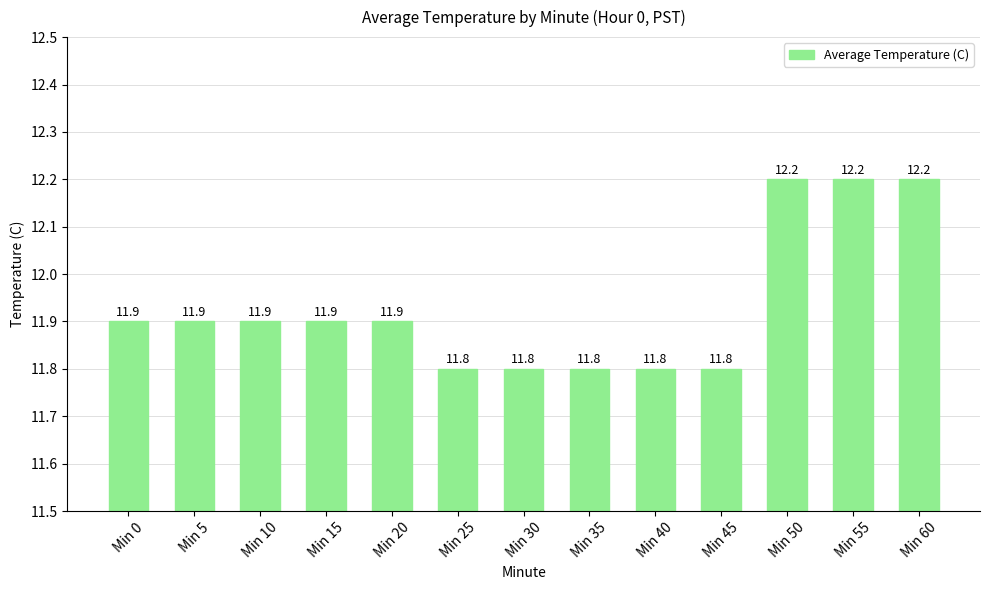

The chart shows a value of 11.9 at Min 5. True or false?

True